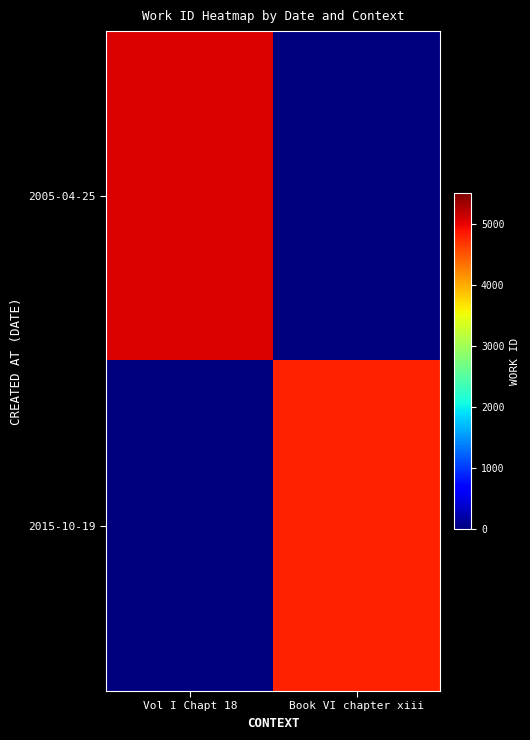

What is the spread (max minus min) of values at Vol I Chapt 18?

5070